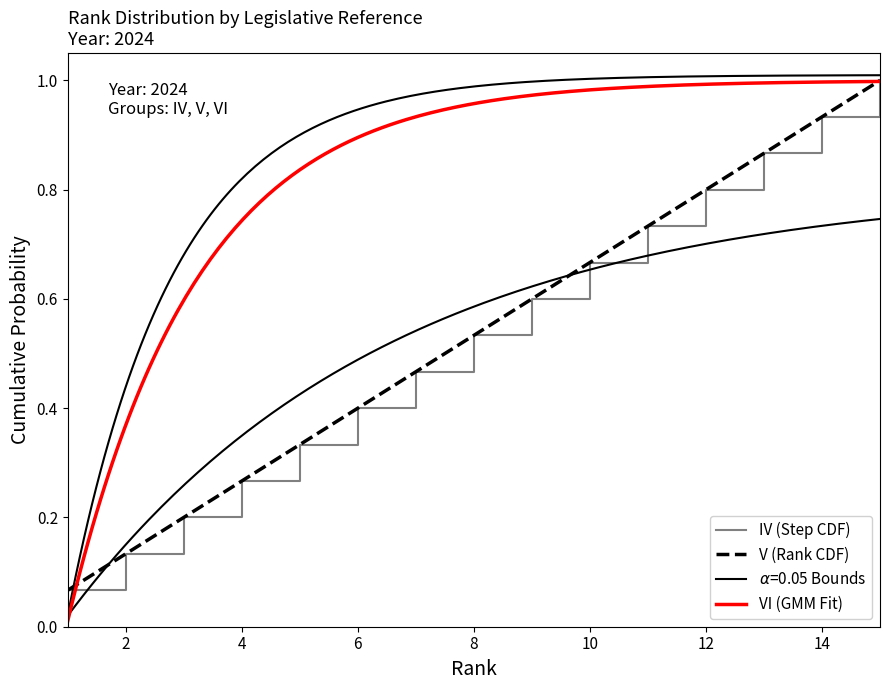

Is this an area chart (filled region under the line)?

No